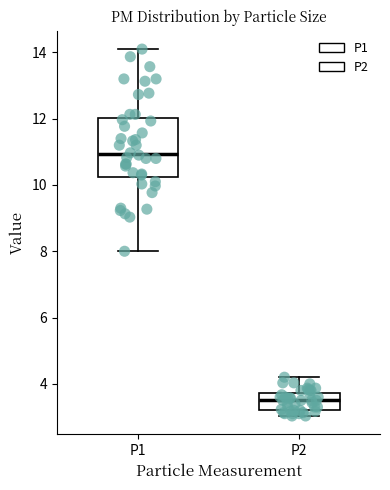

Comparing the boxes themselves (not the whiskers), which one is the tallest?

P1